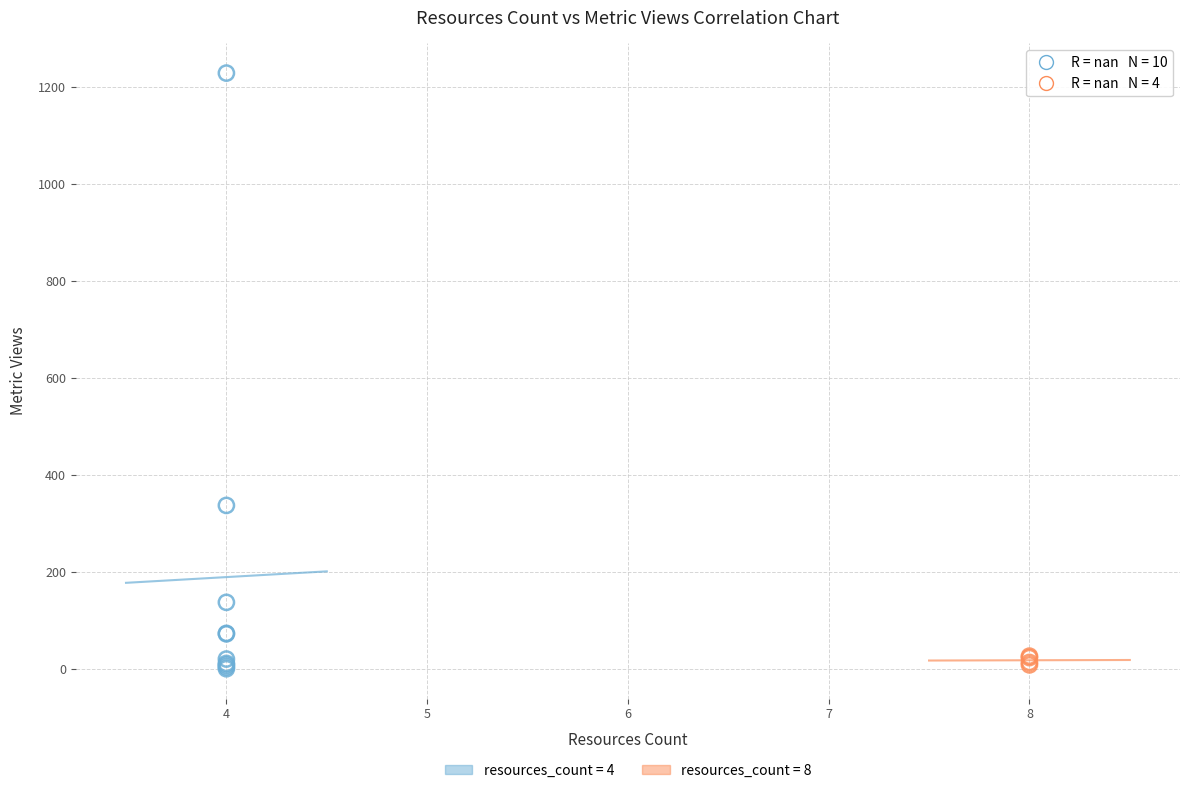

What are all the series names shown in the legend?

resources_count = 4, resources_count = 8